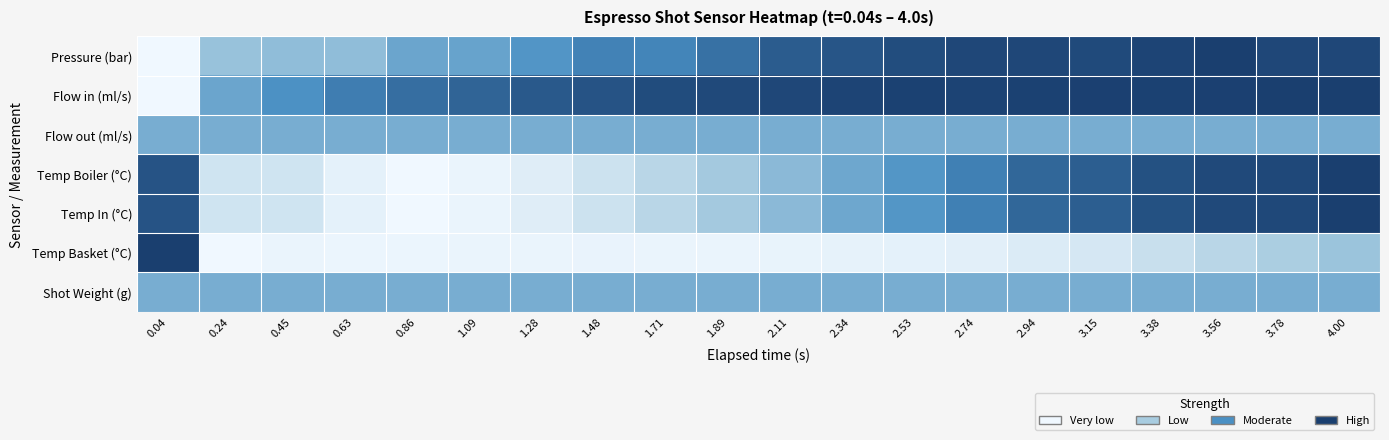

Between 0.04 and 3.15, which series saw the biggest shift?

Flow in (ml/s)